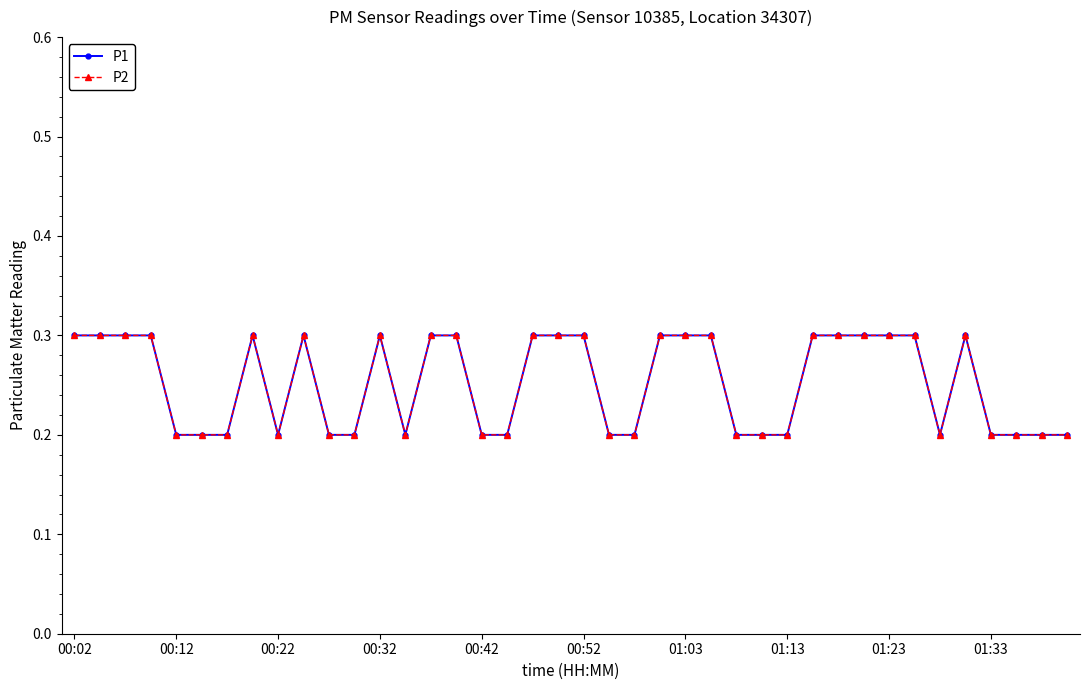

Does the chart have visible grid lines?

No